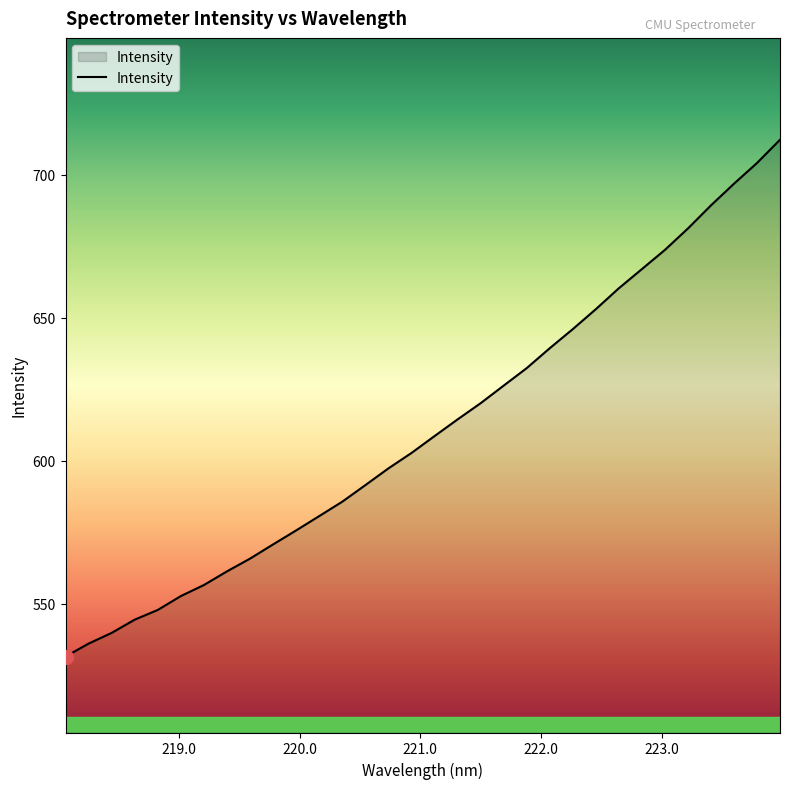

How many lines are shown in the chart?

1